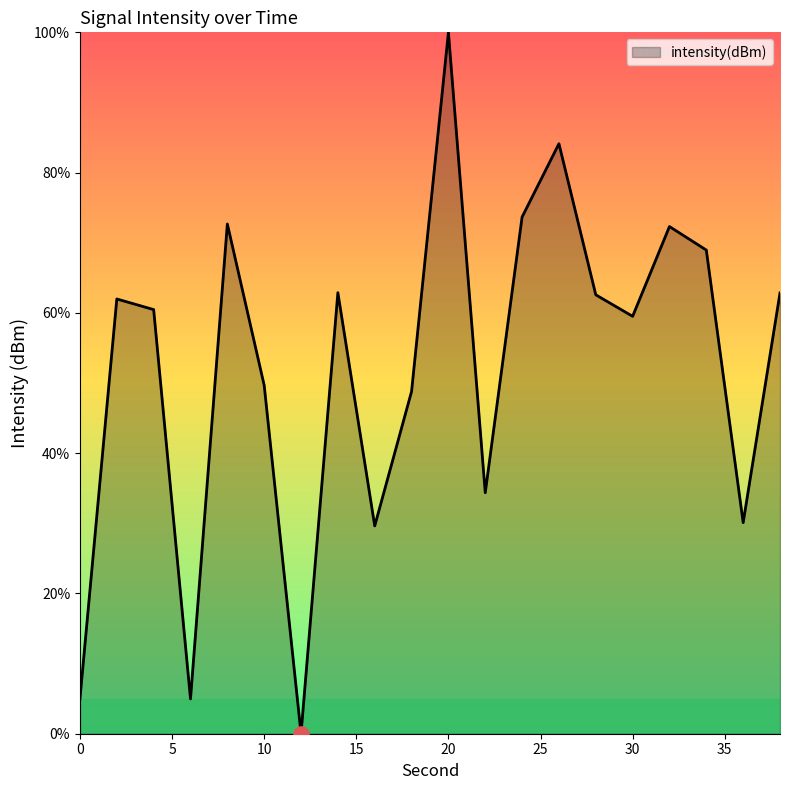

What is the greatest value displayed?

100.0